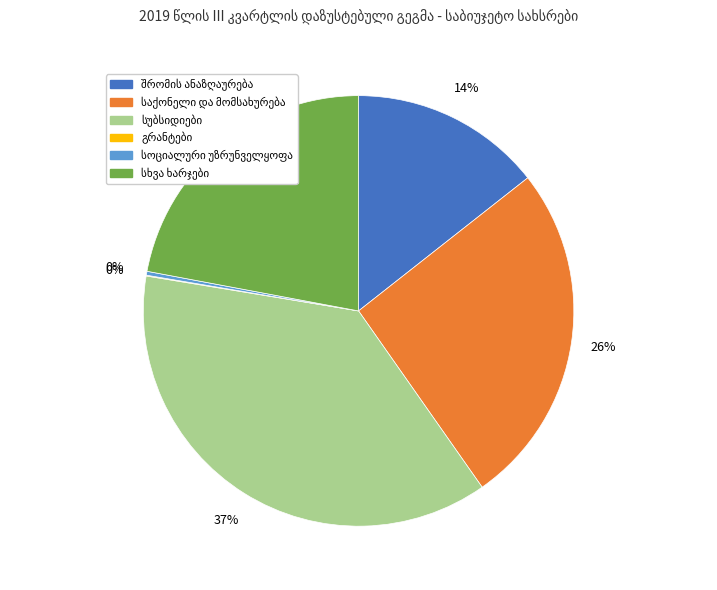

To the nearest percent, what is the difference between the largest and smallest slice percentages?

37%